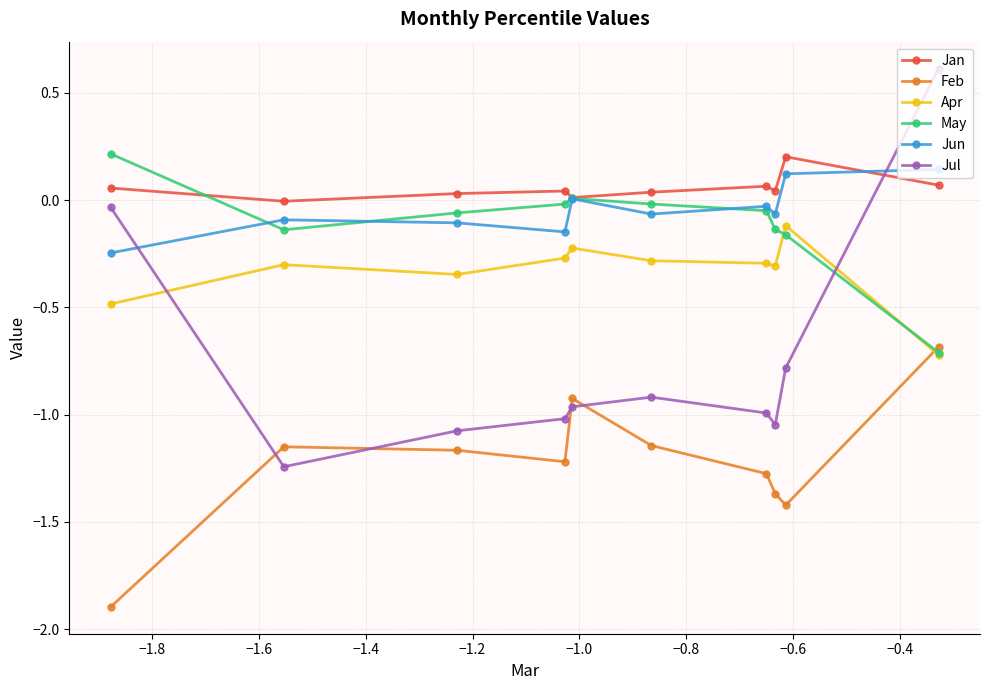

What is the lowest value of the May series?

-0.7